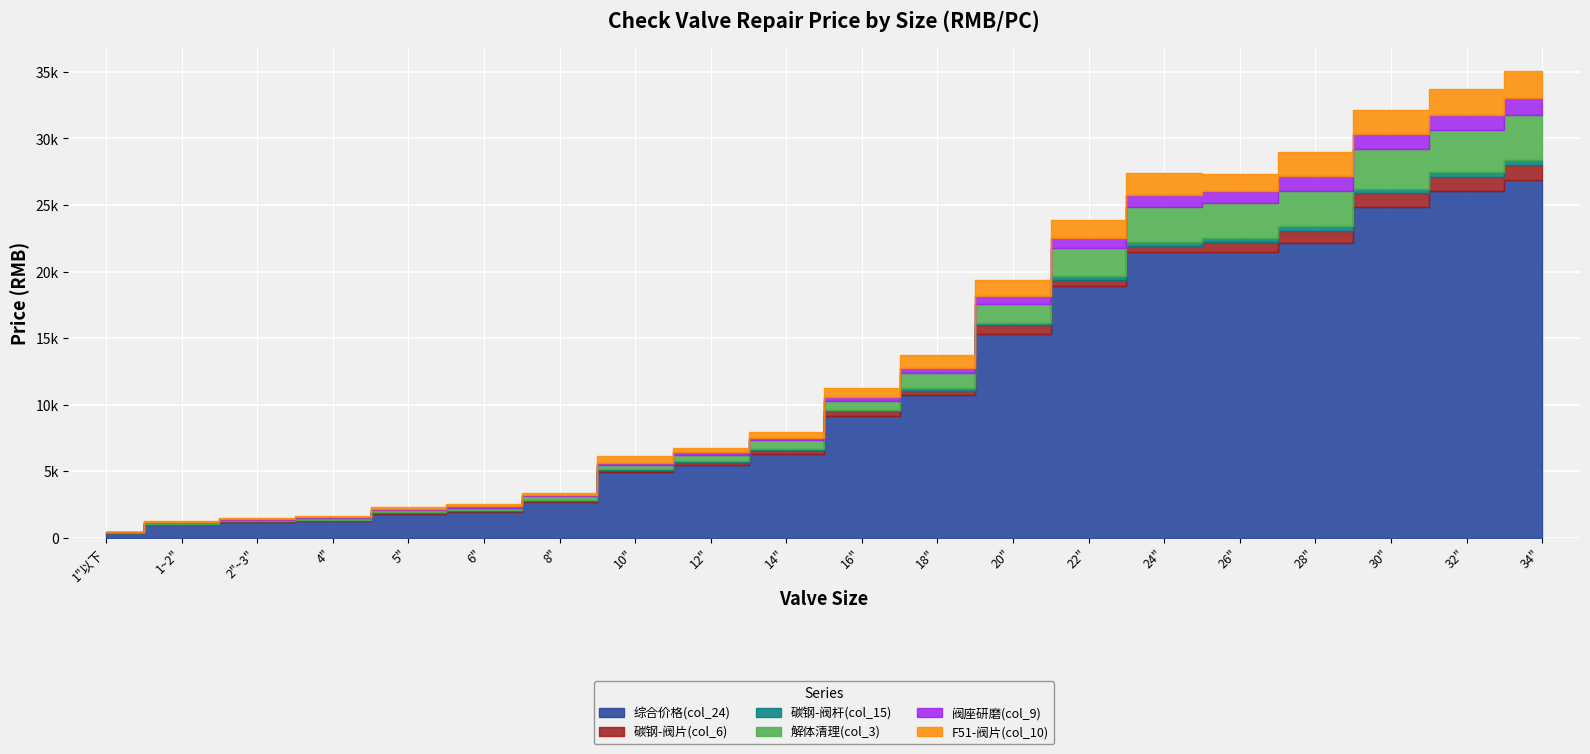

What is the sum of the 解体清理(col_3) values at 34" and 18"?

4445.4